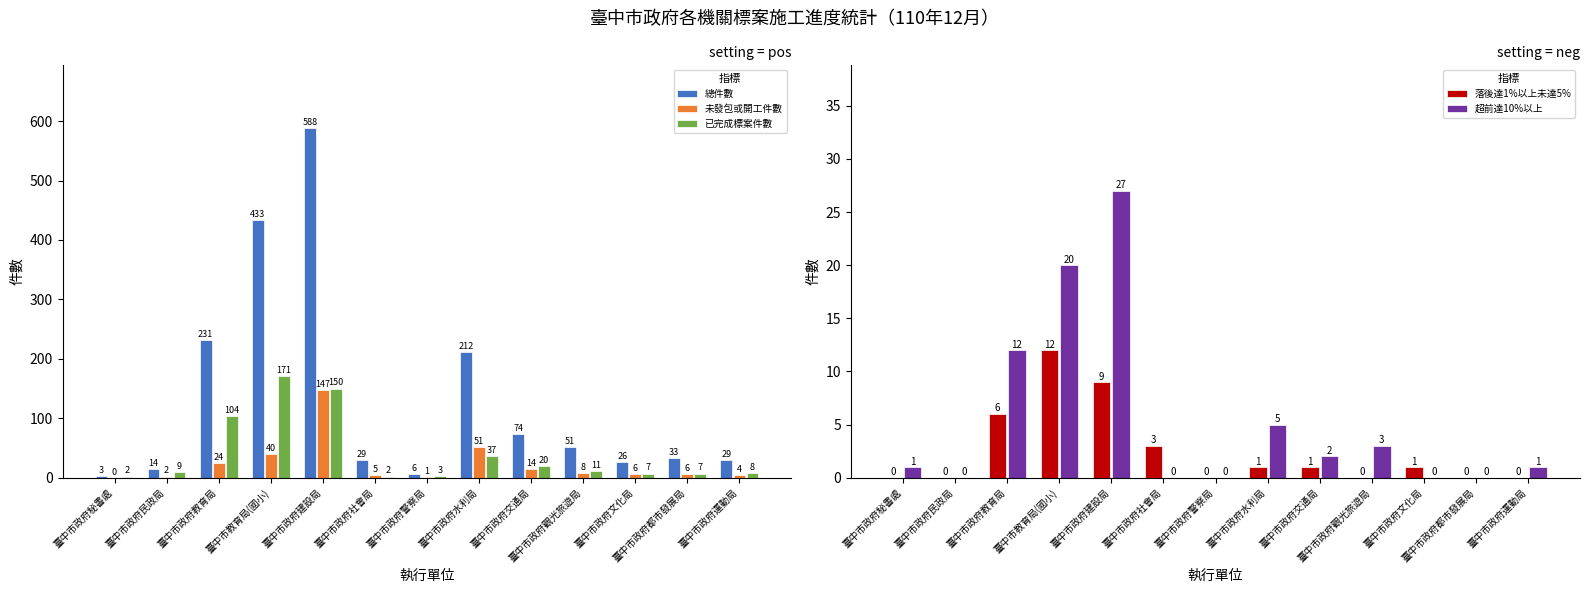

The 落後達1%以上未達5% series shows 0 at 臺中市政府運動局. True or false?

True